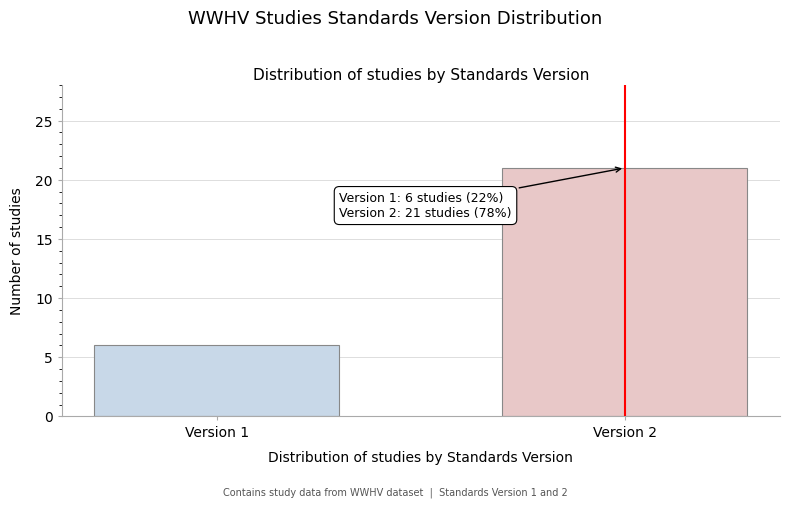

Reading left to right, what are all the values shown in this chart?

6	21